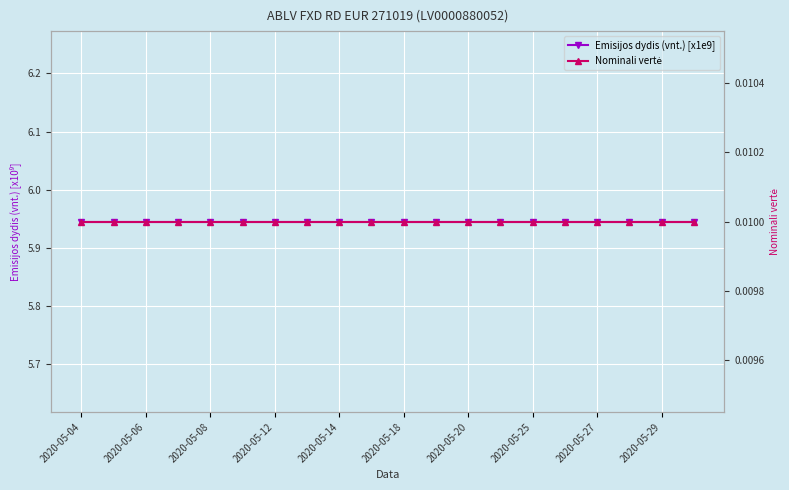

How many series are shown in this chart?

2